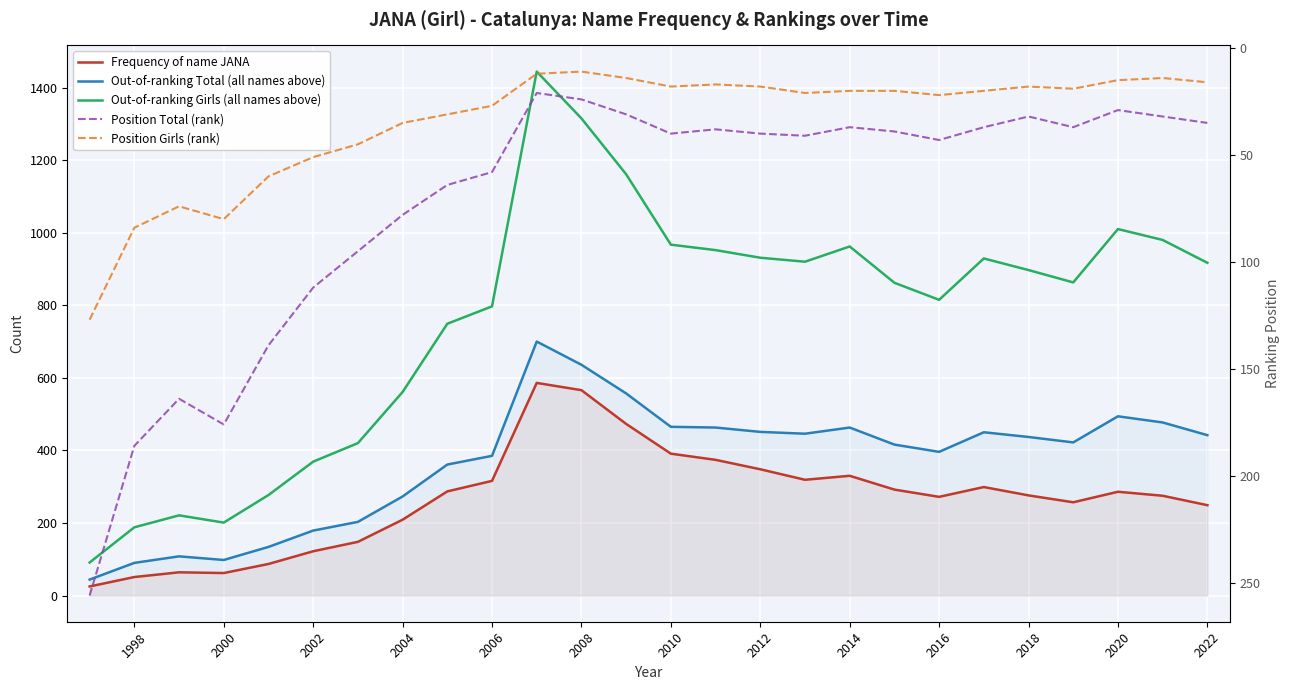

Reading left to right, list all the values displayed in this chart.

Frequency of name JANA: 25	51	64	62	87	122	148	209	287	316	586	566	473	391	374	348	319	330	292	272	299	276	257	286	275	249
Out-of-ranking Total (all names above): 44	90	108	98	134	179	203	273	361	385	700	636	557	465	463	451	446	463	416	396	450	437	422	494	477	442
Out-of-ranking Girls (all names above): 91	188	221	201	277	369	420	561	749	797	1444	1315	1161	967	952	931	920	962	862	815	929	897	863	1010	980	917
Position Total (rank): 256	186	164	176	139	112	95	78	64	58	21	24	31	40	38	40	41	37	39	43	37	32	37	29	32	35
Position Girls (rank): 127	84	74	80	60	51	45	35	31	27	12	11	14	18	17	18	21	20	20	22	20	18	19	15	14	16